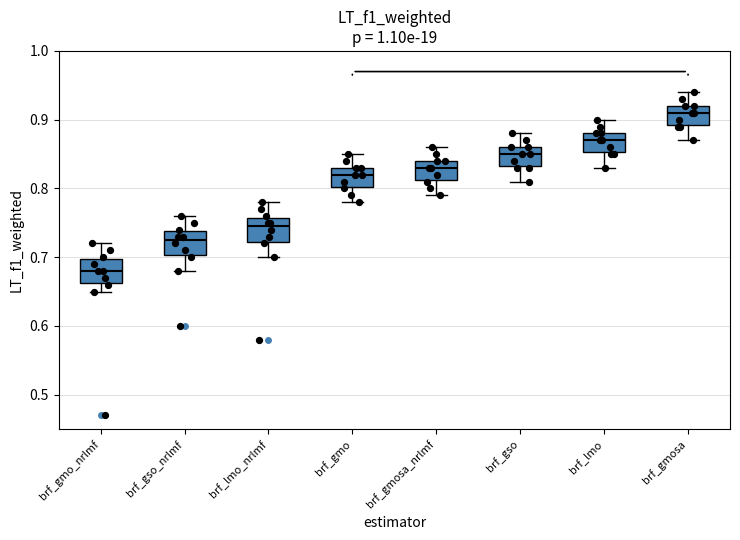

Reading left to right, transcribe this box plot: for each box, give where its median line is, the range the box spans, and where its two whiskers end, as read against the y-axis. The values are not printed on the chart, so give them approximately, as read against the axis.

brf_gmo_nrlmf: median 0.68, box 0.66 to 0.70, whiskers 0.65 to 0.72
brf_gso_nrlmf: median 0.73, box 0.70 to 0.74, whiskers 0.68 to 0.76
brf_lmo_nrlmf: median 0.75, box 0.72 to 0.76, whiskers 0.70 to 0.78
brf_gmo: median 0.82, box 0.80 to 0.83, whiskers 0.78 to 0.85
brf_gmosa_nrlmf: median 0.83, box 0.81 to 0.84, whiskers 0.79 to 0.86
brf_gso: median 0.85, box 0.83 to 0.86, whiskers 0.81 to 0.88
brf_lmo: median 0.87, box 0.85 to 0.88, whiskers 0.83 to 0.90
brf_gmosa: median 0.91, box 0.89 to 0.92, whiskers 0.87 to 0.94